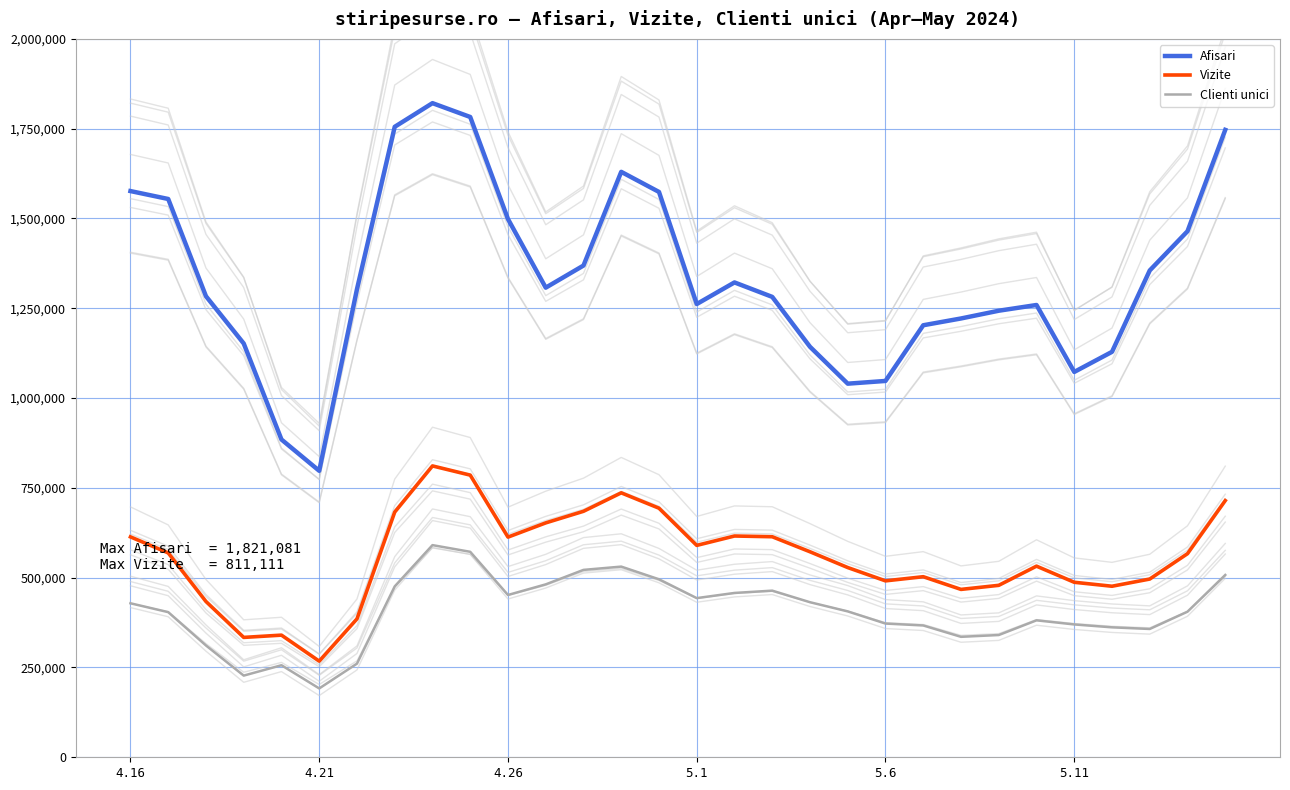

Which series has the largest total across all categories?

Afisari